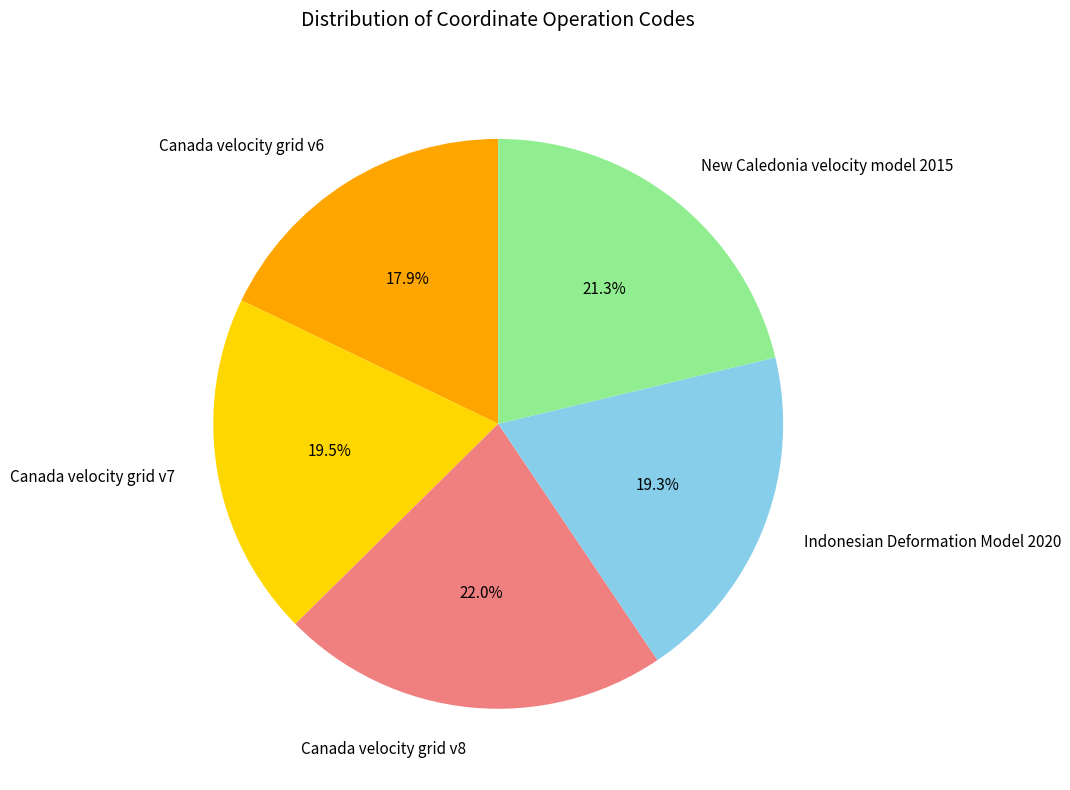

What percentage is the Canada velocity grid v8 slice, to the nearest percent?

22%